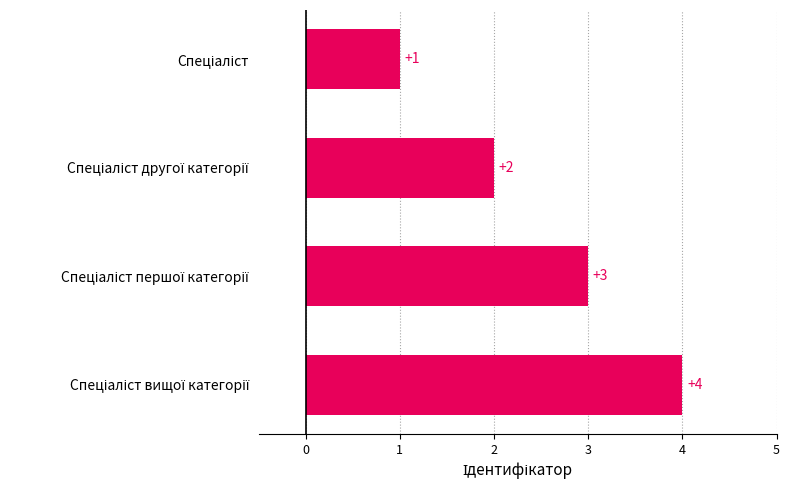

What is the value of the 4th bar from the top?

4